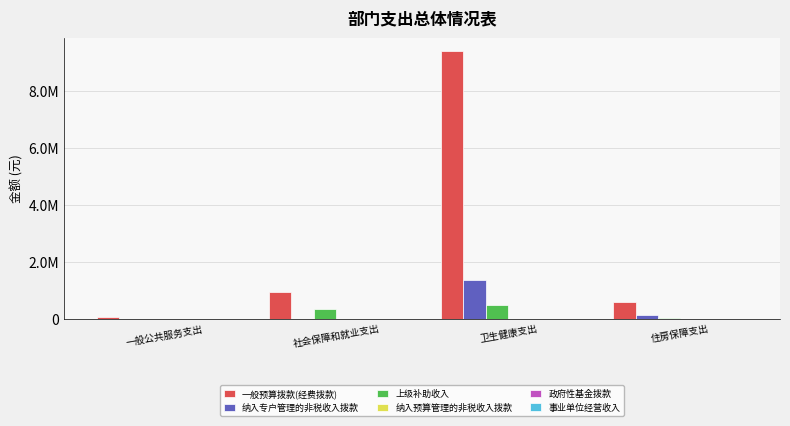

At which category is the sum across all series the highest?

卫生健康支出